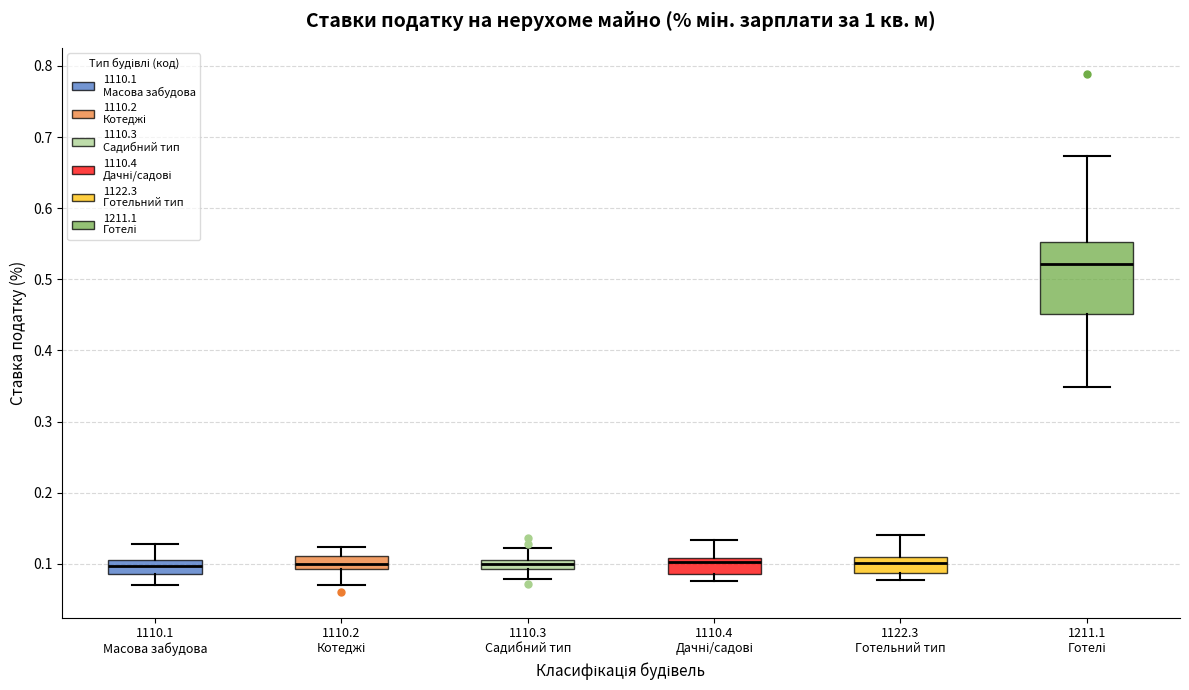

Where is the upper edge of the box for 1110.3 Садибний тип on the y-axis? The values are not printed on the chart, so give them approximately, as read against the axis.

0.11